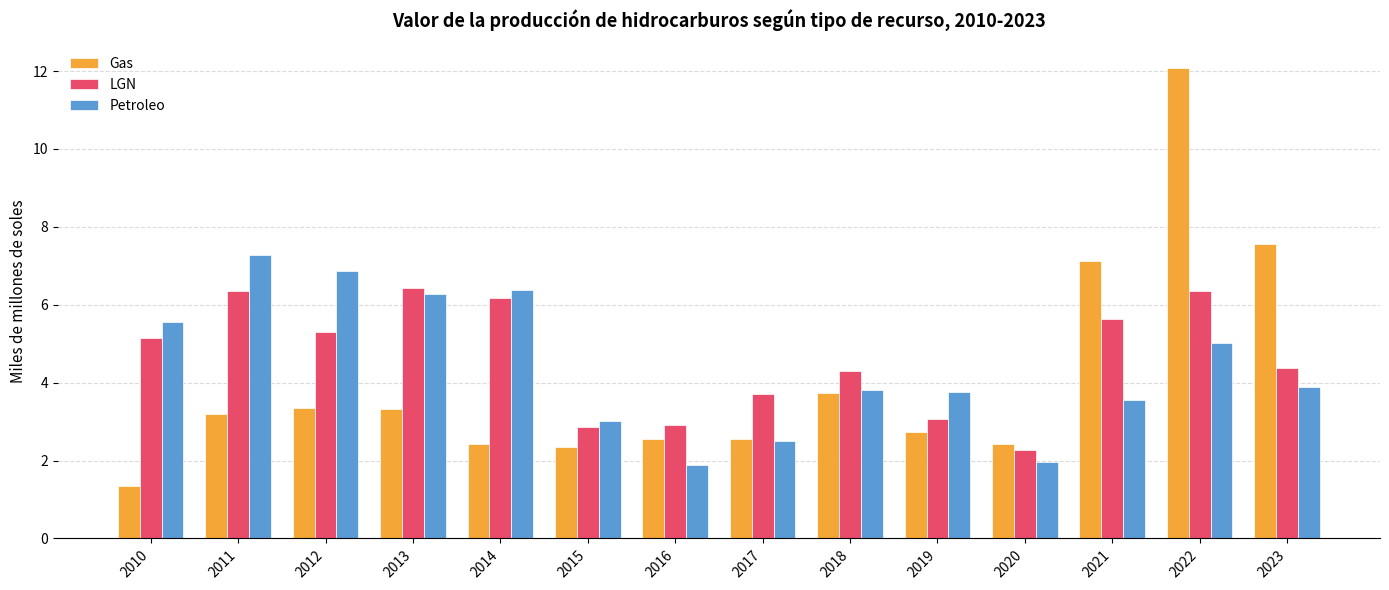

What is the highest value of the Petroleo series?

7.3